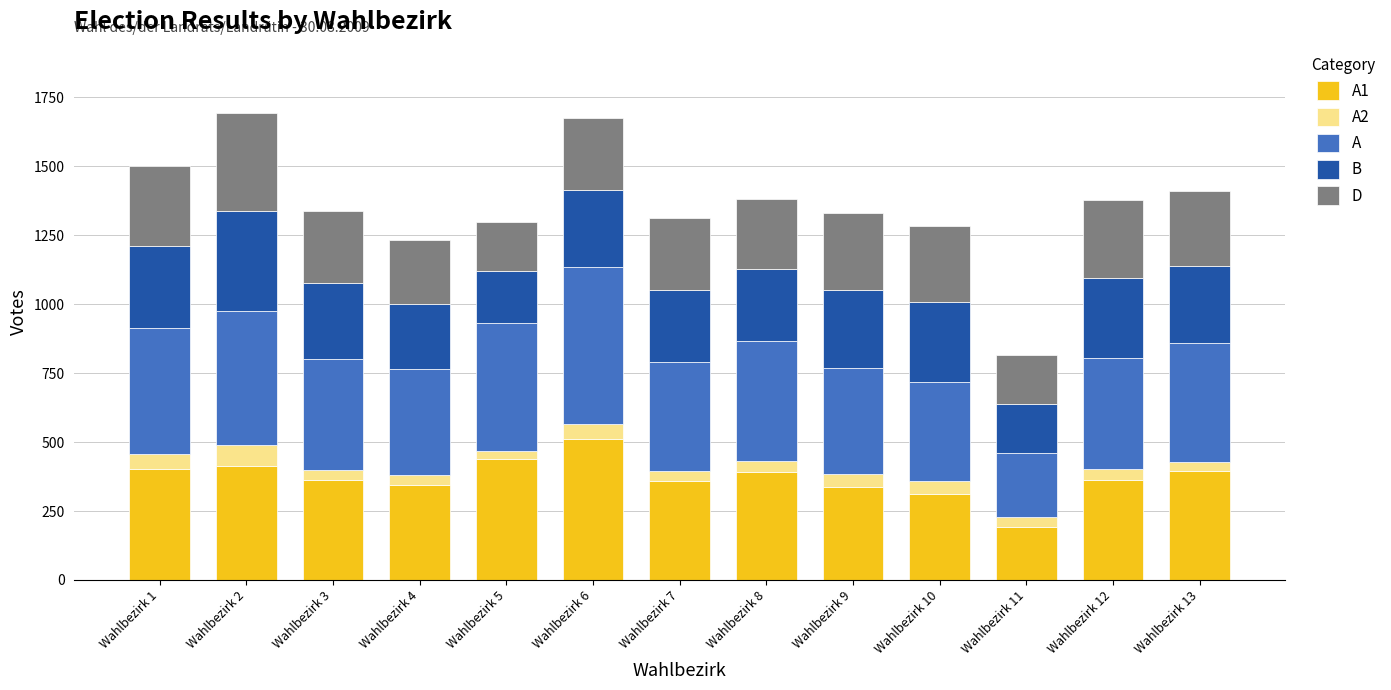

Which series has the largest total across all categories?

A